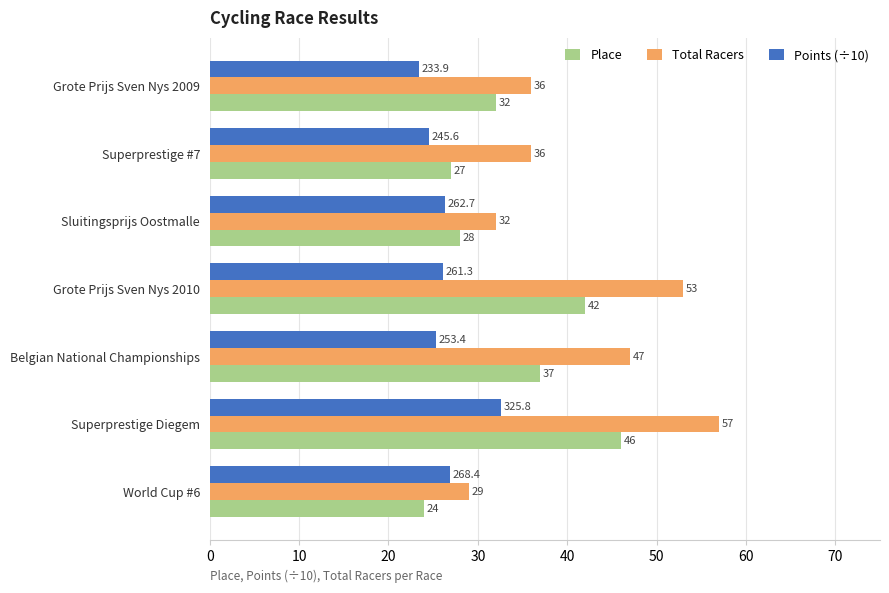

What are all the series names shown in the legend?

Place, Total Racers, Points (÷10)